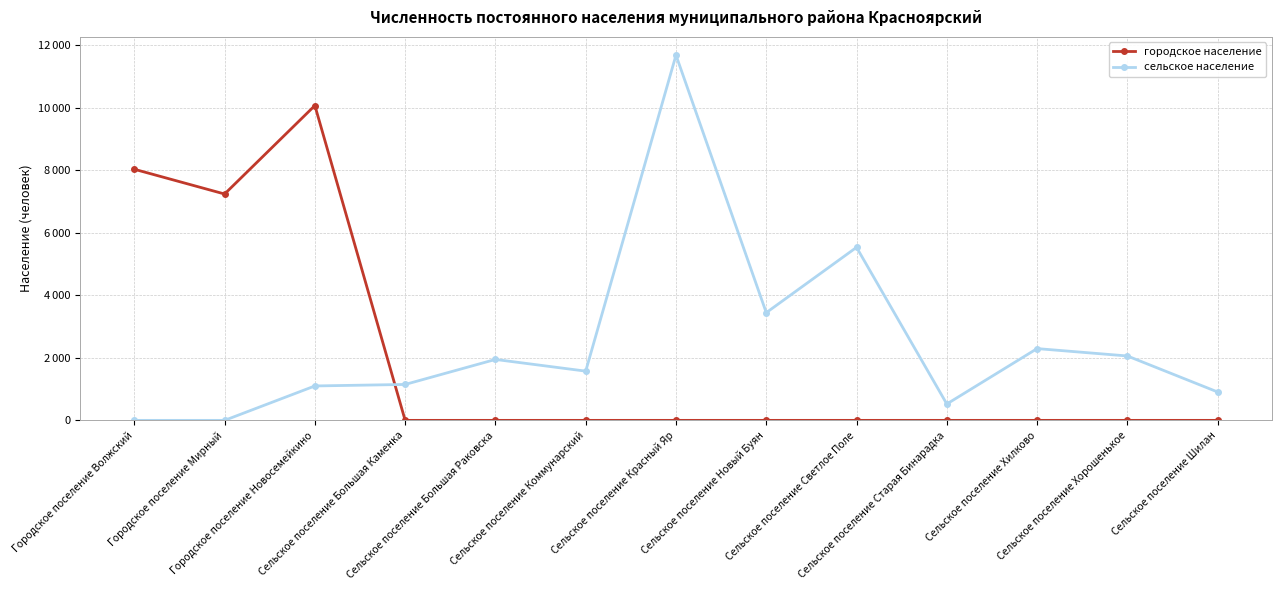

Reading right to left, transcribe all the data shown in this chart.

городское население: Сельское поселение Шилан=0	Сельское поселение Хорошенькое=0	Сельское поселение Хилково=0	Сельское поселение Старая Бинарадка=0	Сельское поселение Светлое Поле=0	Сельское поселение Новый Буян=0	Сельское поселение Красный Яр=0	Сельское поселение Коммунарский=0	Сельское поселение Большая Раковска=0	Сельское поселение Большая Каменка=0	Городское поселение Новосемейкино=10071	Городское поселение Мирный=7241	Городское поселение Волжский=8033
сельское население: Сельское поселение Шилан=908	Сельское поселение Хорошенькое=2060	Сельское поселение Хилково=2296	Сельское поселение Старая Бинарадка=524	Сельское поселение Светлое Поле=5535	Сельское поселение Новый Буян=3445	Сельское поселение Красный Яр=11683	Сельское поселение Коммунарский=1575	Сельское поселение Большая Раковска=1949	Сельское поселение Большая Каменка=1149	Городское поселение Новосемейкино=1101	Городское поселение Мирный=0	Городское поселение Волжский=0